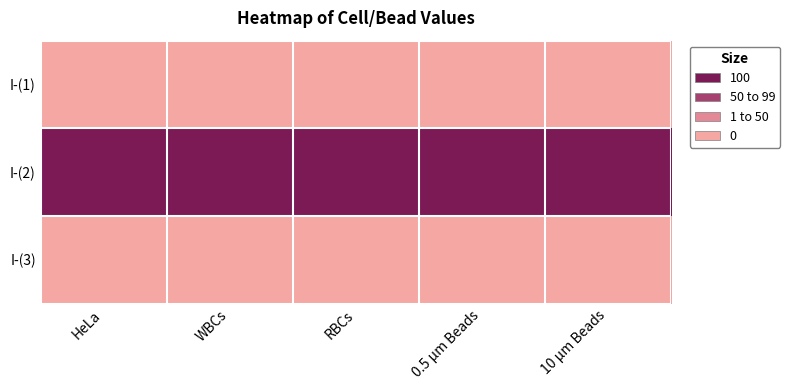

What is the difference between the highest and lowest values at 10 μm Beads?

100